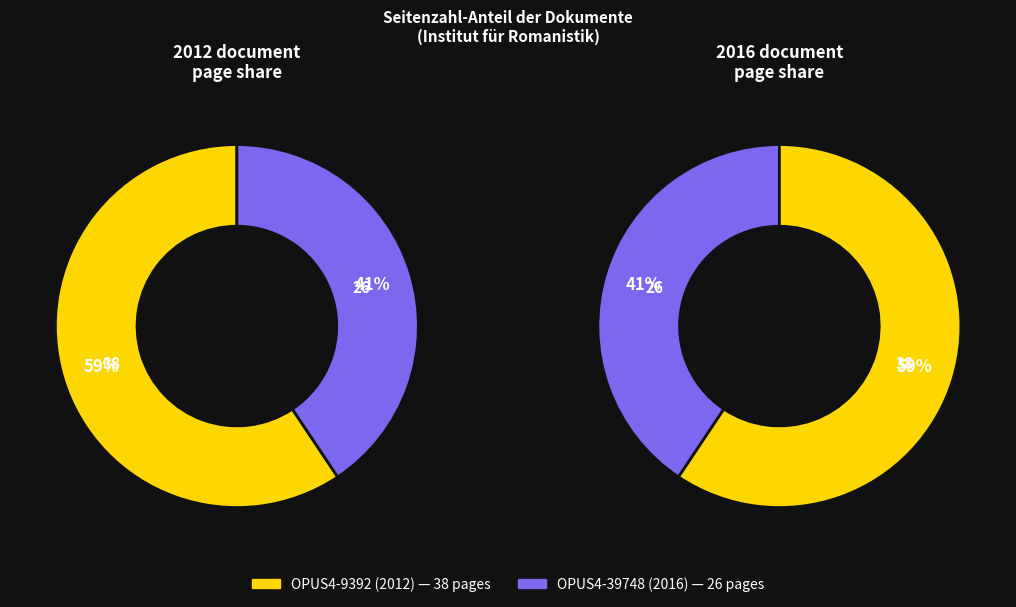

How many segments does this pie chart have?

2